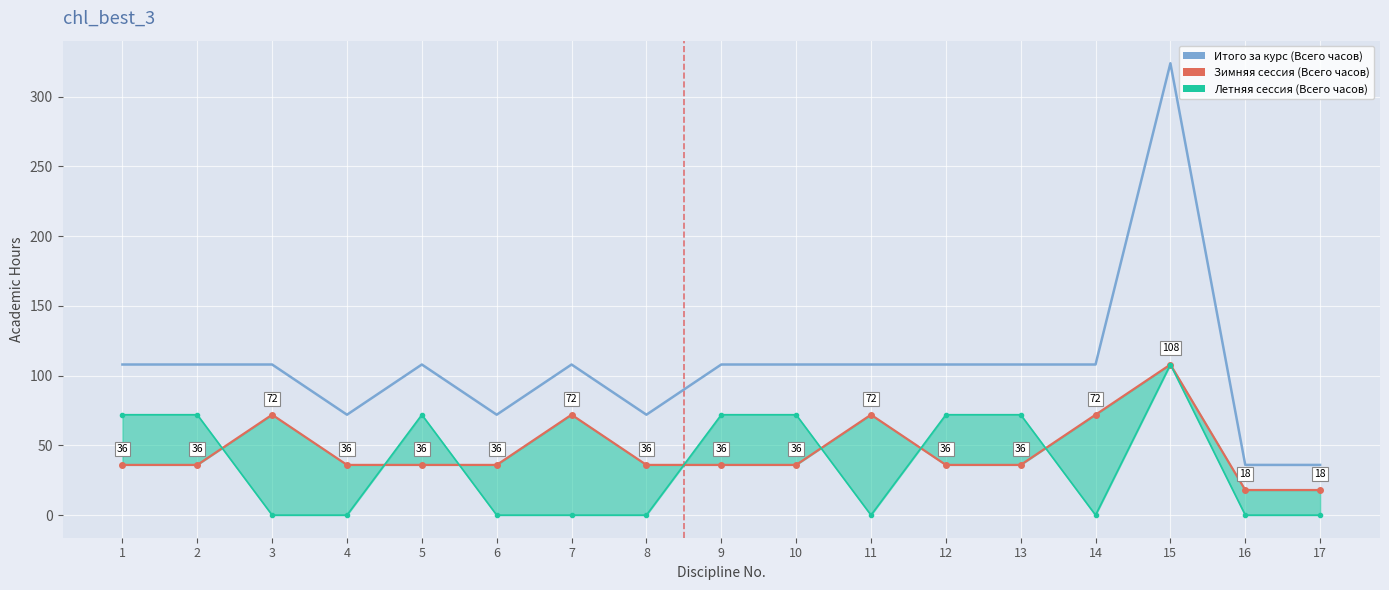

Where is the first local minimum for Летняя сессия (Всего часов)?

11